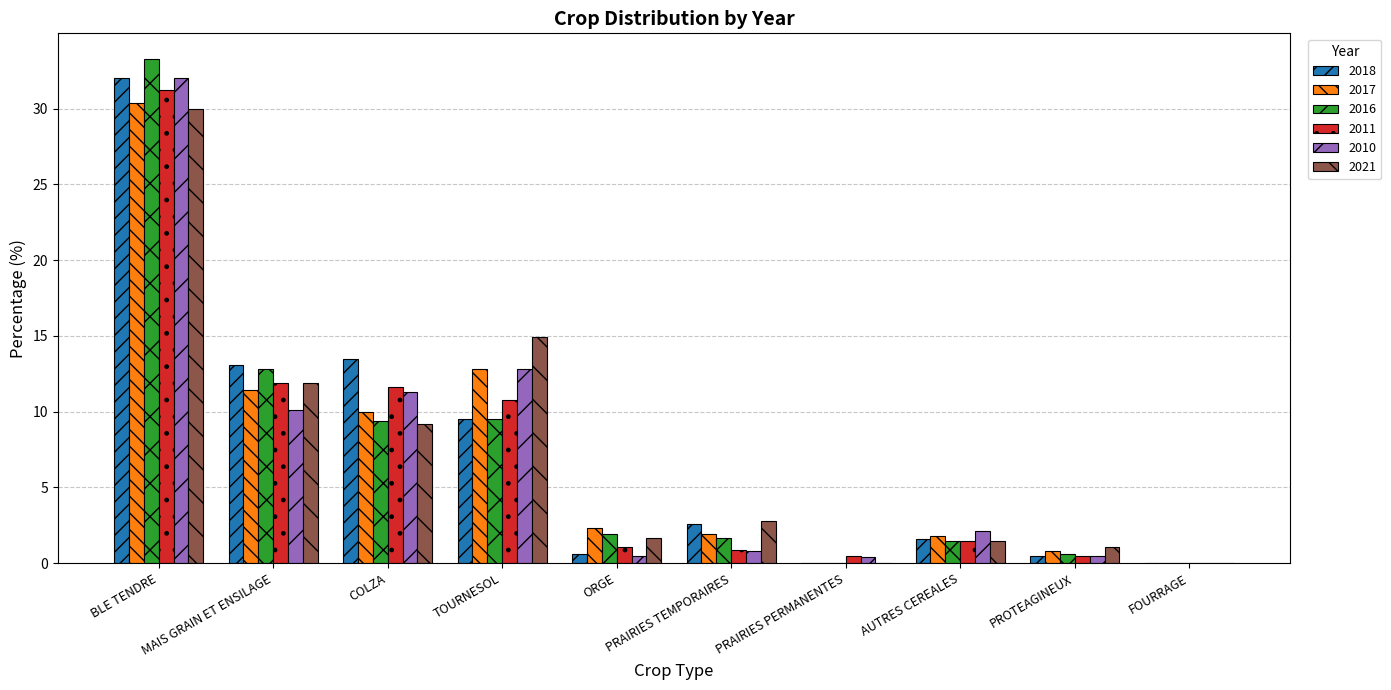

At which category does the chart reach its peak across all series?

BLE TENDRE